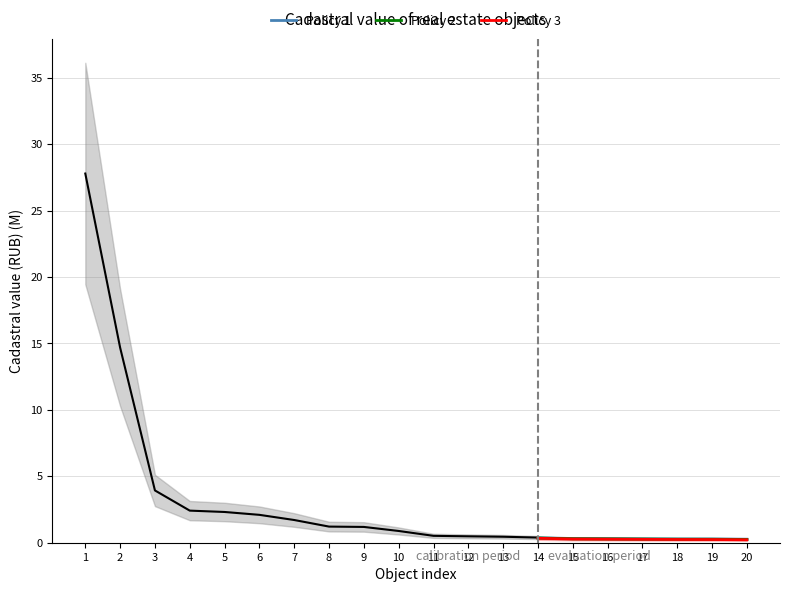

Is this an area chart (filled region under the line)?

No